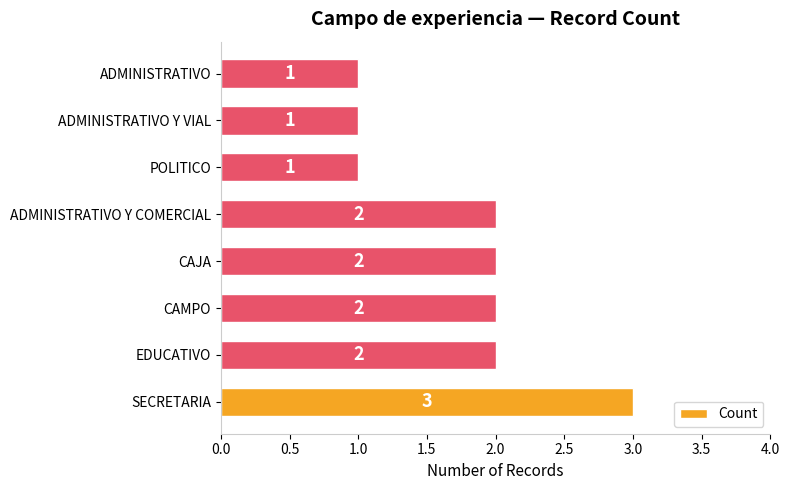

Between CAJA and ADMINISTRATIVO, which is larger?

CAJA